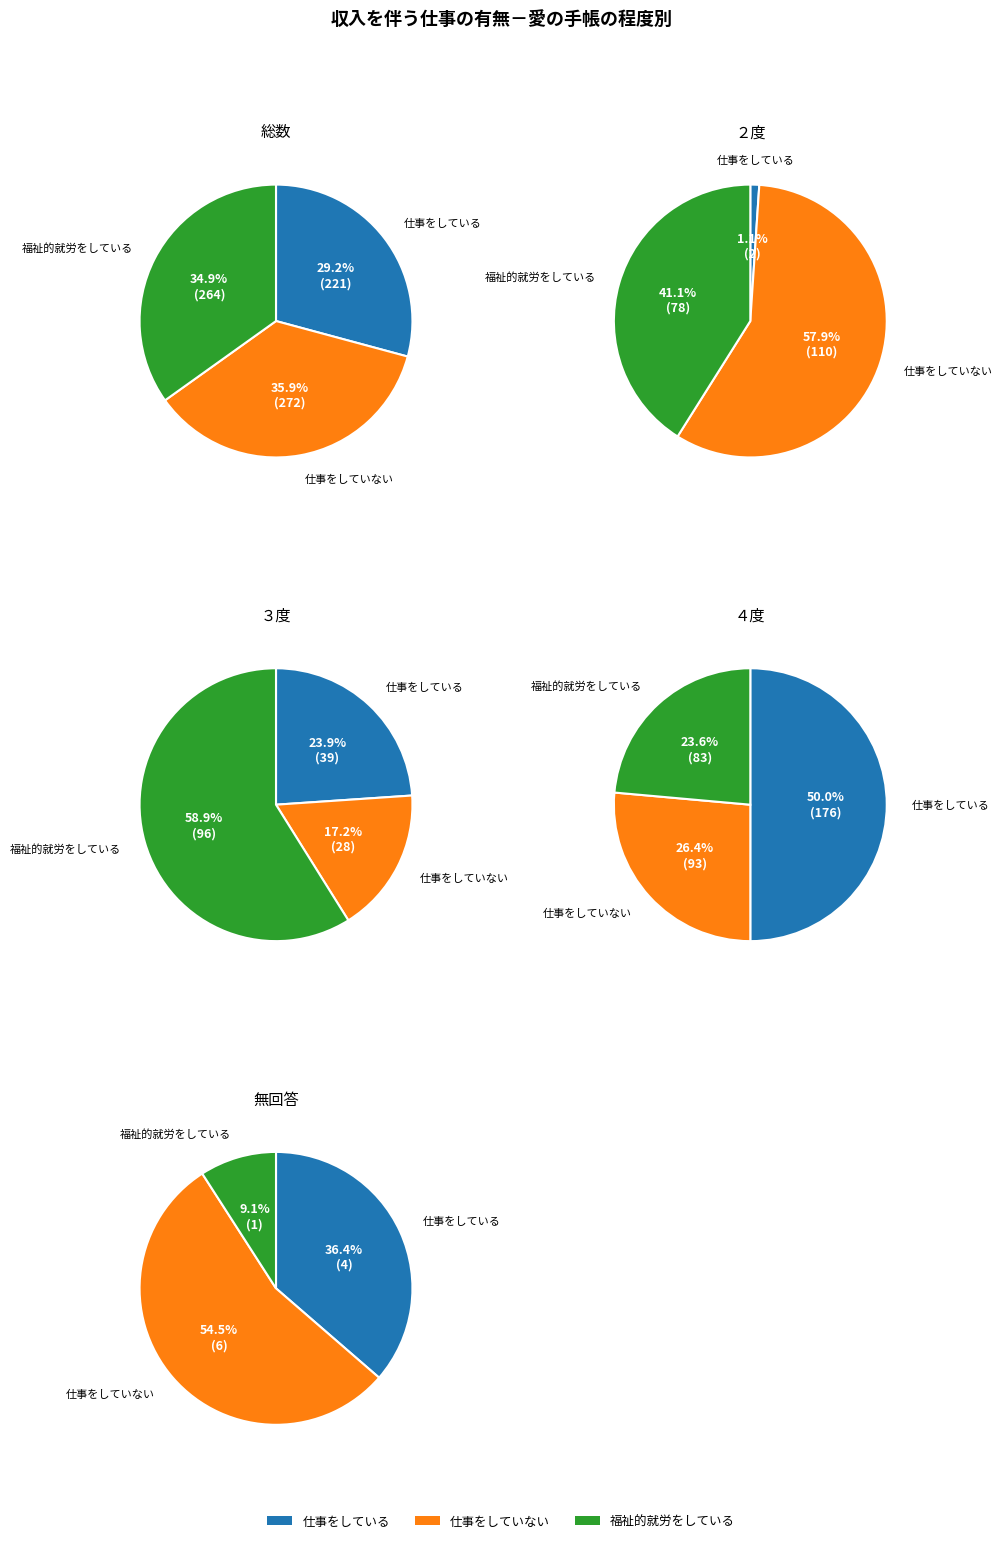

To the nearest percent, what is the combined percentage of ２度 and 総数?

50%